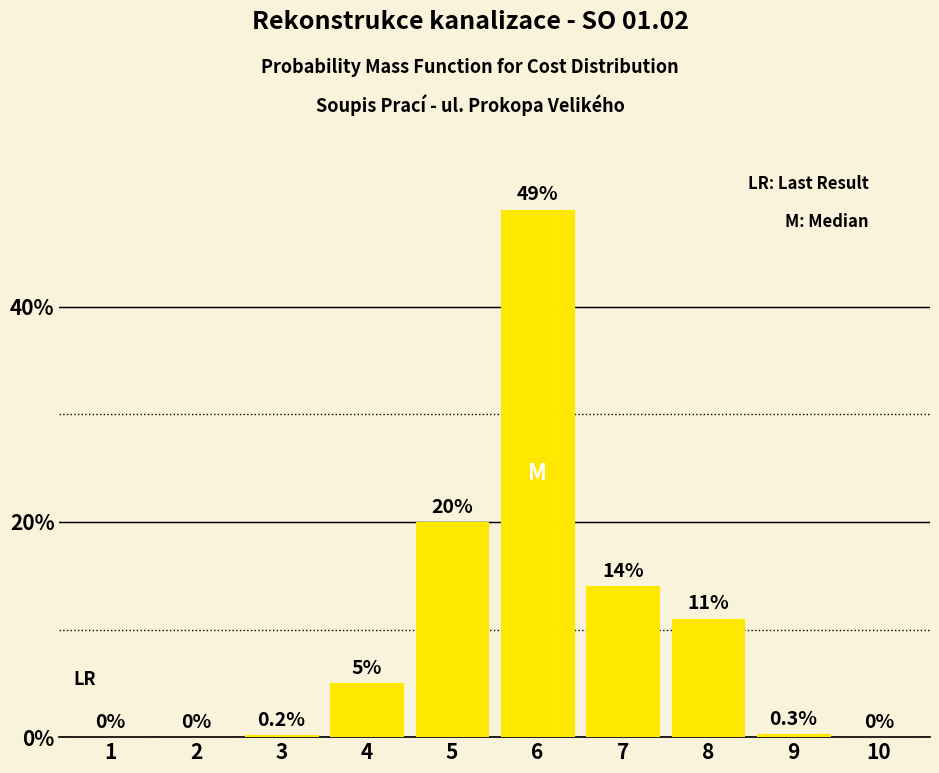

What is the sum of all values?

99.5